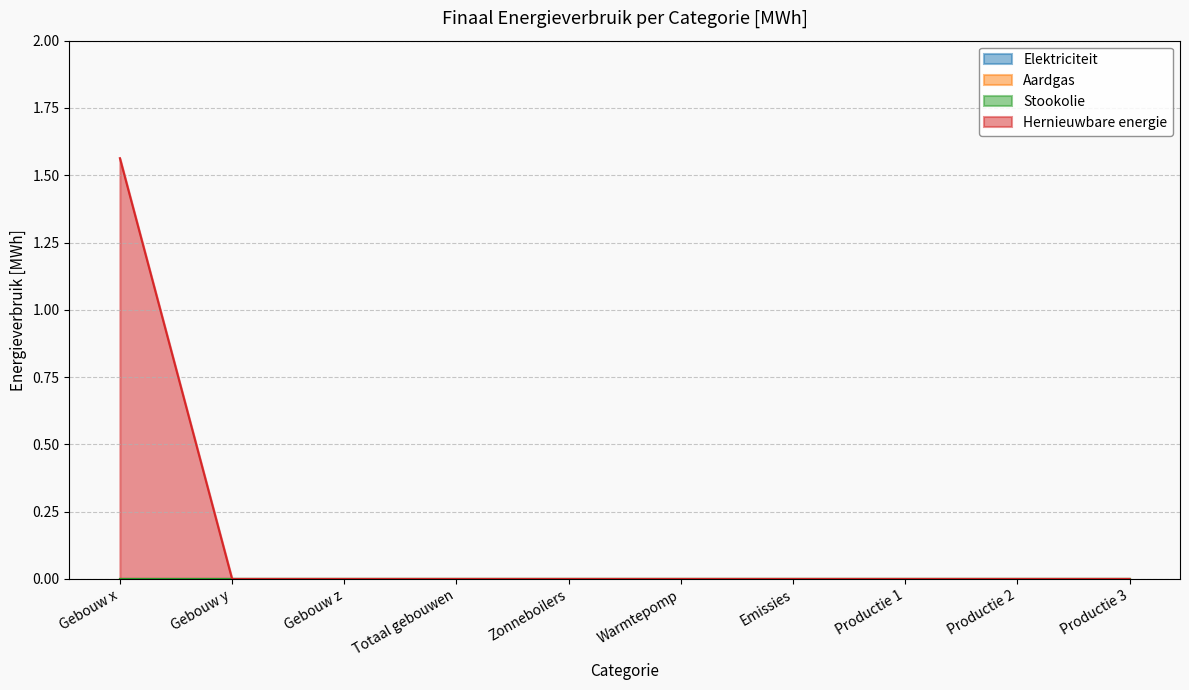

True or false: Aardgas and Hernieuwbare energie cross at least once.

False